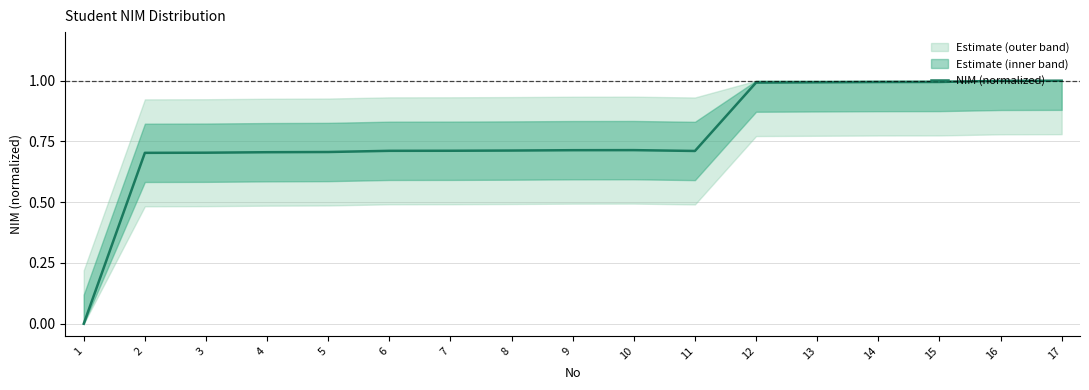

Which has a higher value, 9 or 5?

9